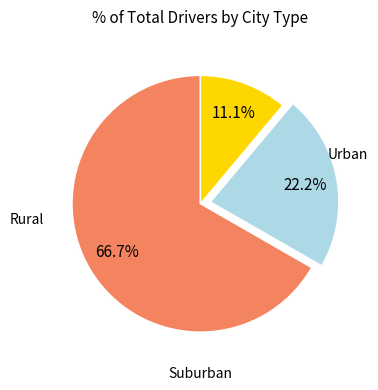

Does any single category account for the majority?

Yes